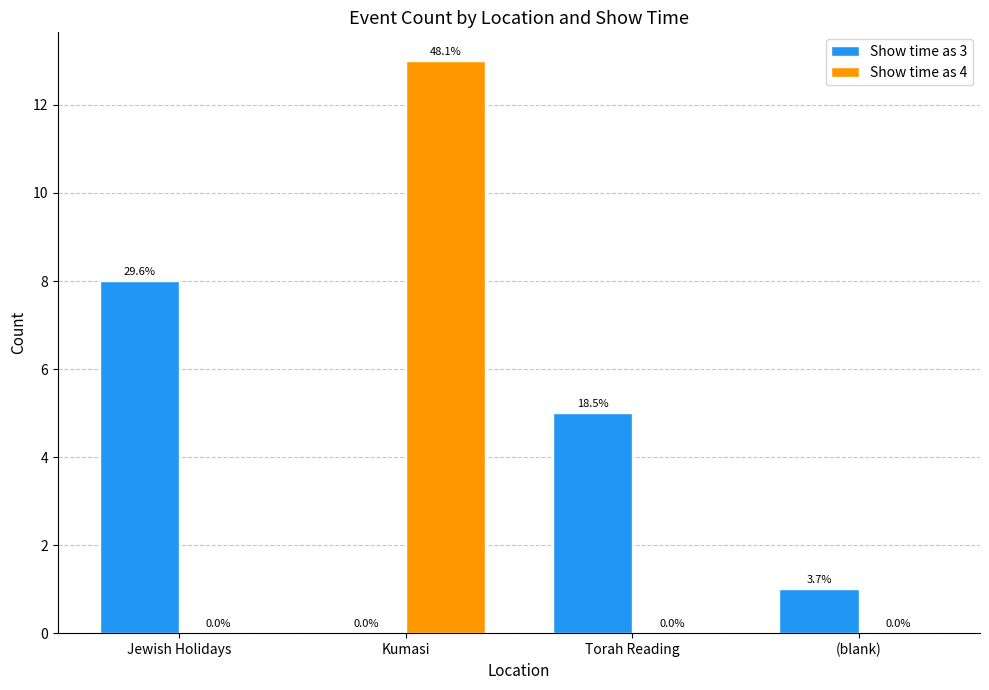

The value of Show time as 3 at Torah Reading is 5. True or false?

True